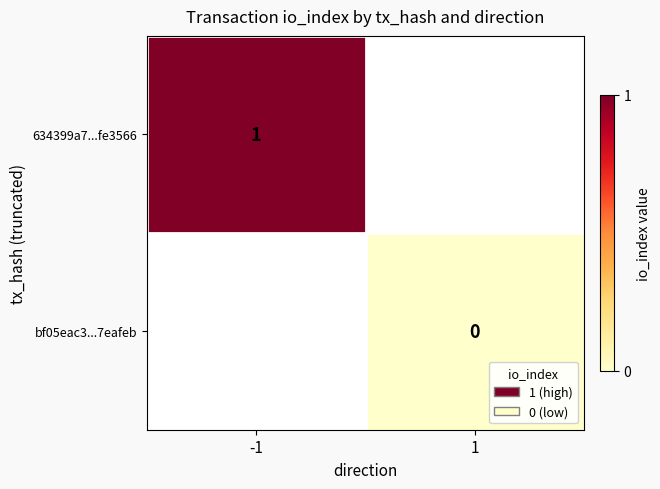

How many distinct data groups are displayed?

2